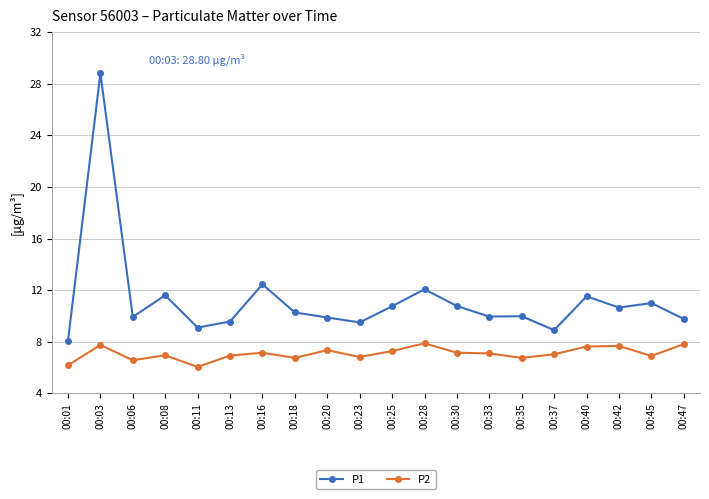

List the series in order of their peak value, lowest first.

P2, P1